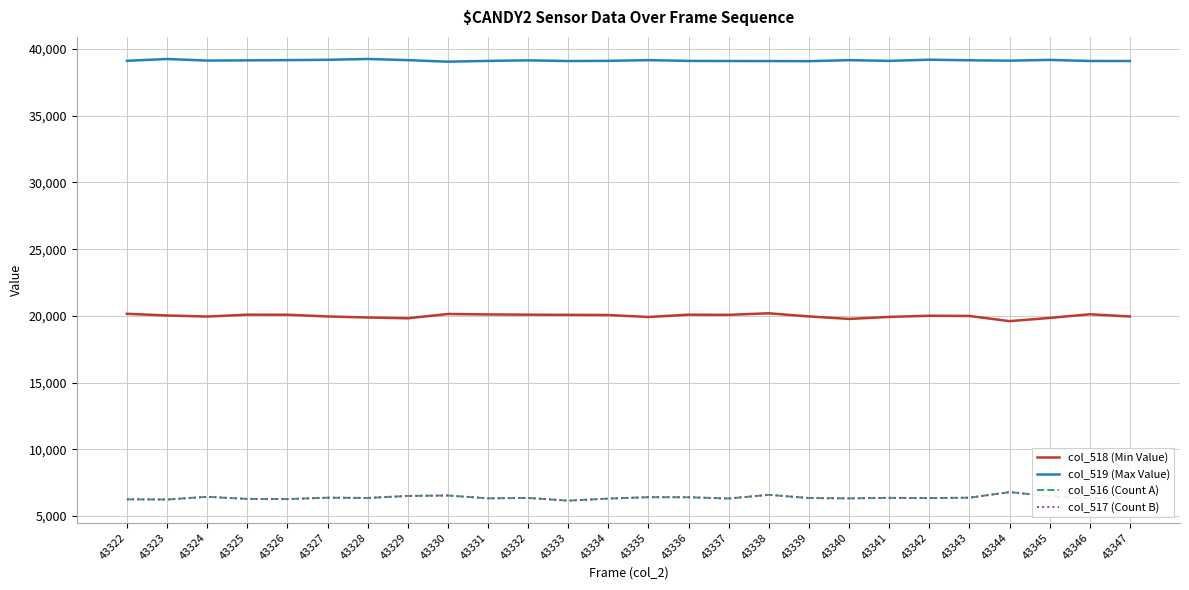

Is this an area chart (filled region under the line)?

No